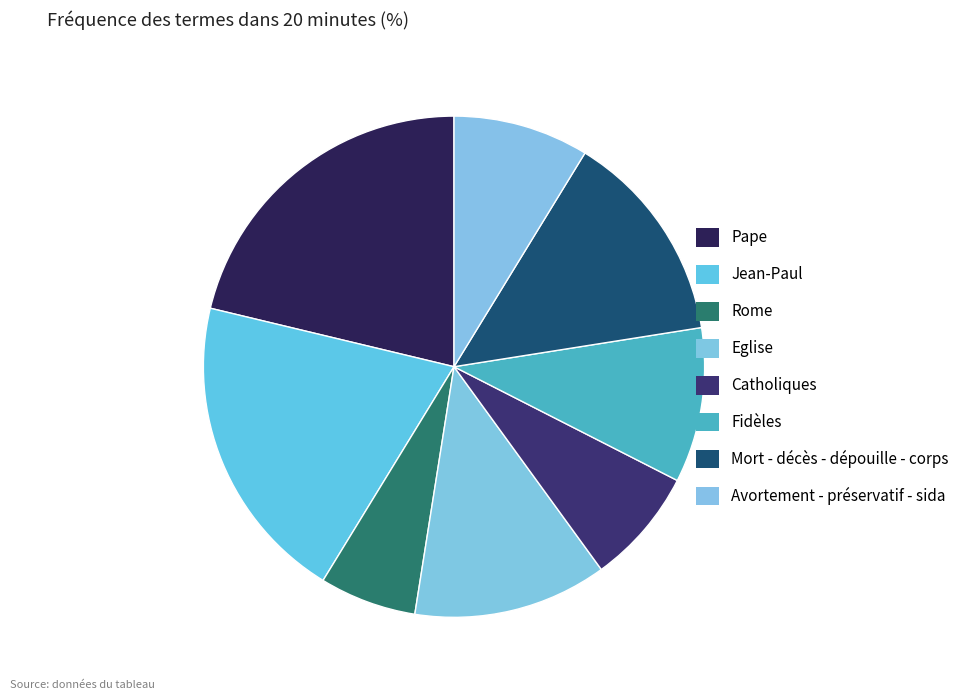

Count the number of slices in the pie.

8